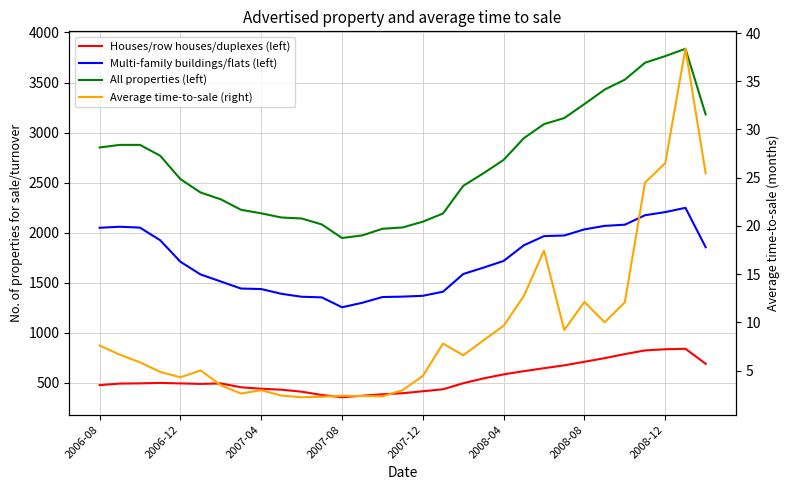

Which series has the largest total across all categories?

All properties (left)